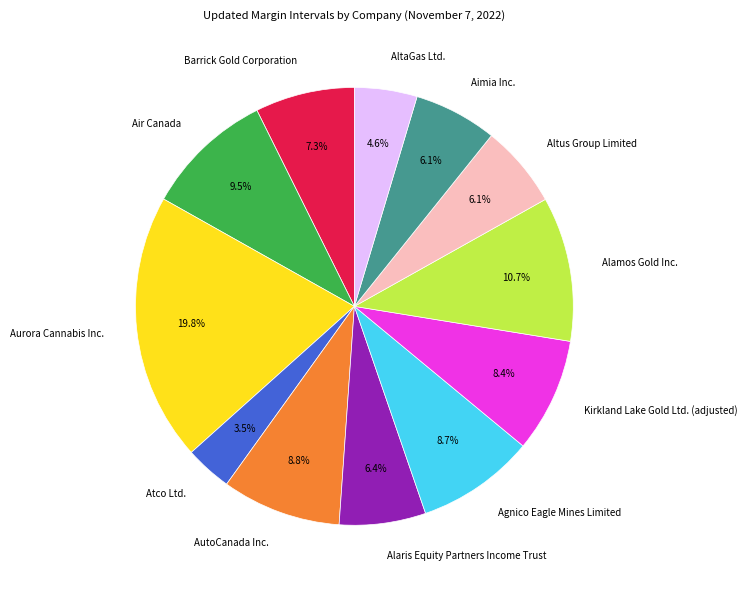

The Aimia Inc. slice represents 1% of the pie. True or false?

False